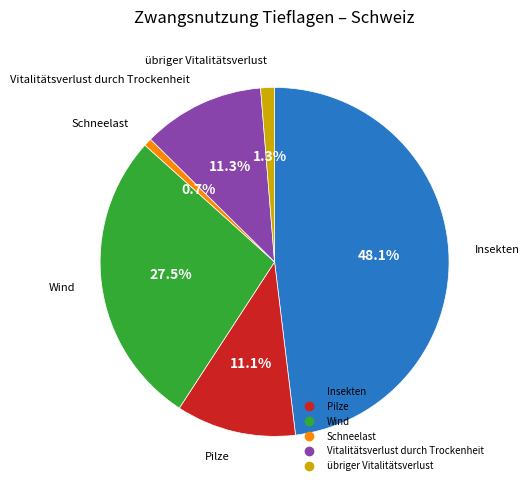

Does Wind account for over 50% of the chart?

No